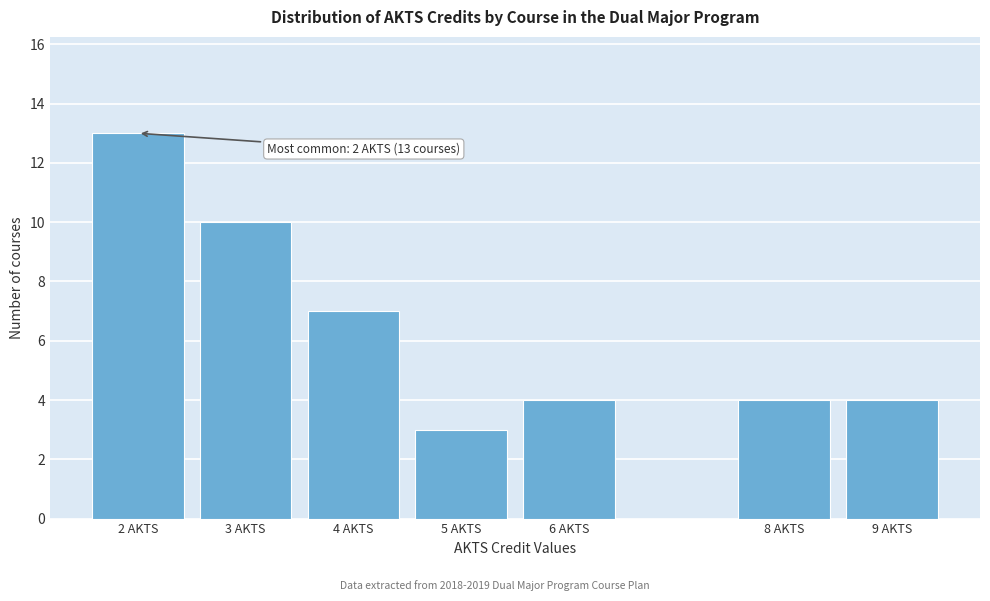

Reading left to right, extract all data points from this chart.

2 AKTS=13	3 AKTS=10	4 AKTS=7	5 AKTS=3	6 AKTS=4	8 AKTS=4	9 AKTS=4